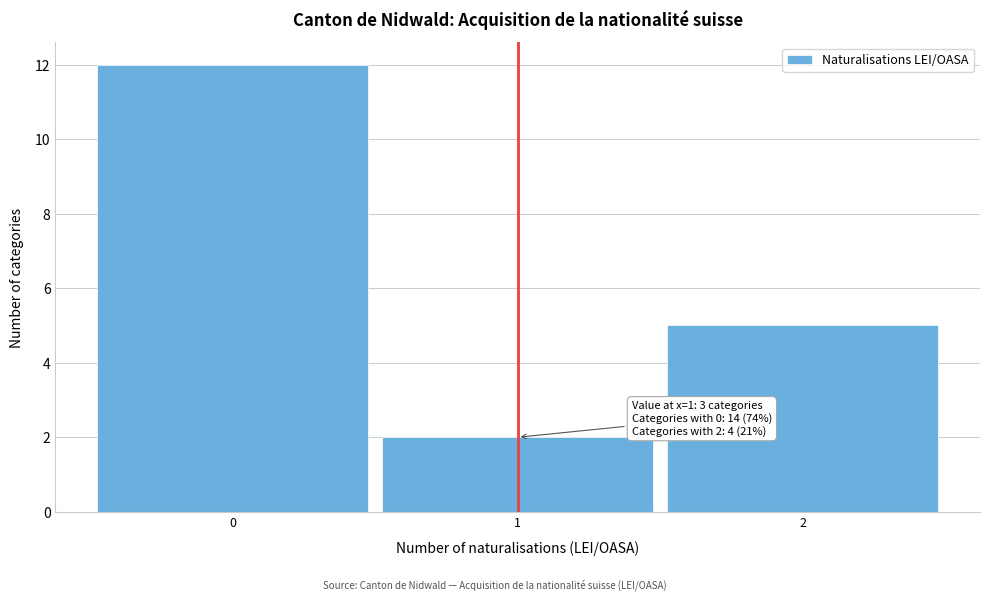

Over which range of the x-axis is the bar tallest?

-0.5 to 0.5